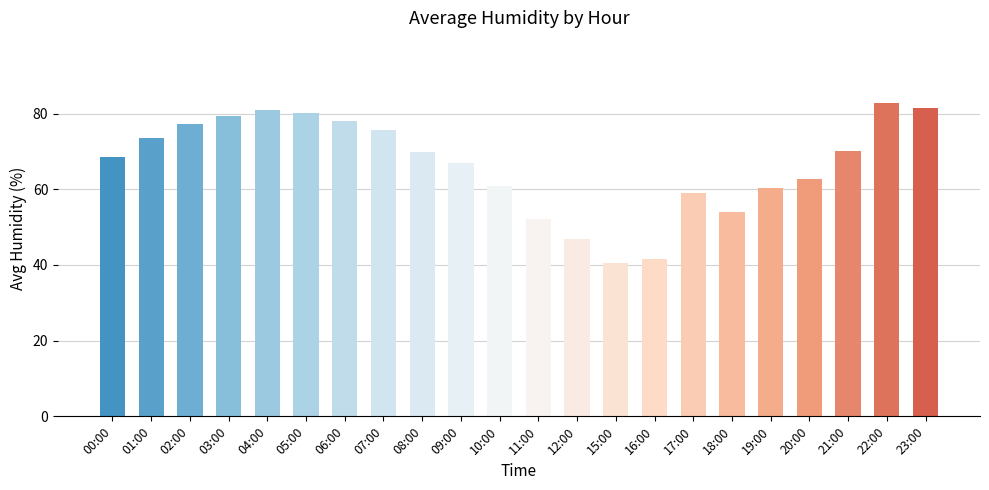

What is the maximum value shown in the chart?

82.7